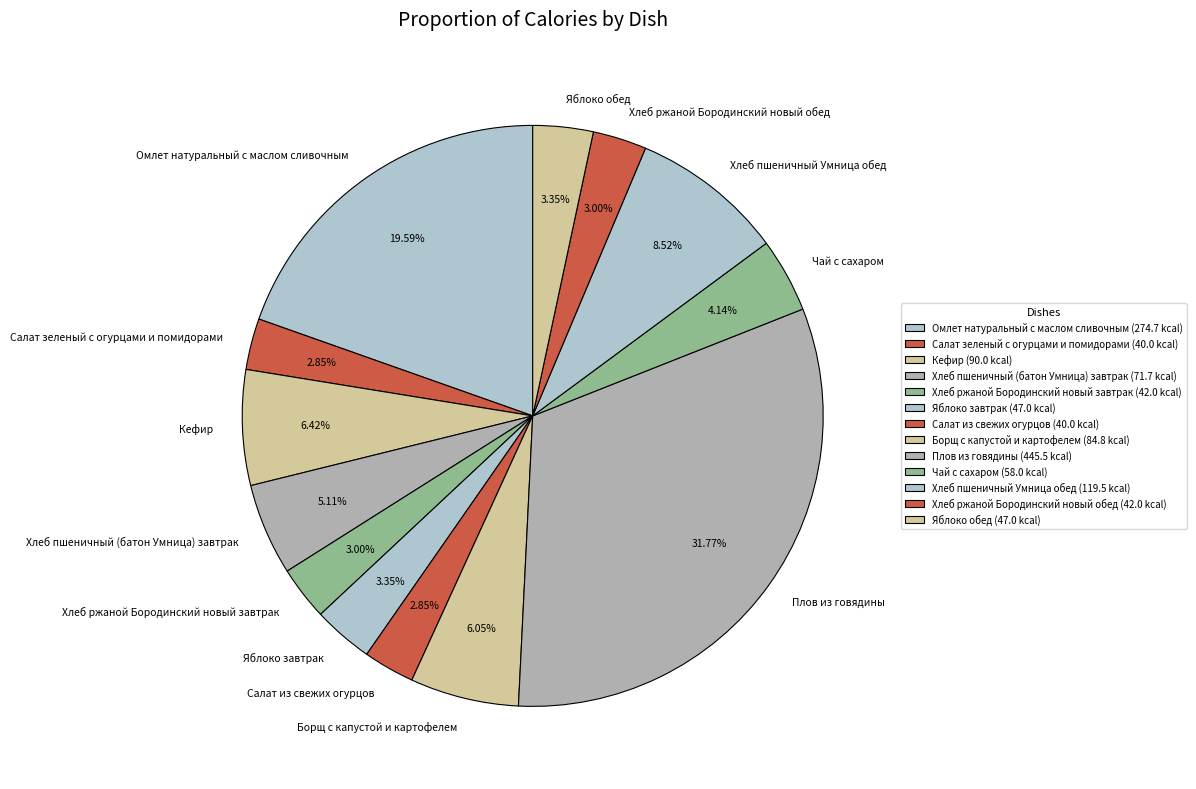

Is it true that Омлет натуральный с маслом сливочным is 20% of the pie?

True